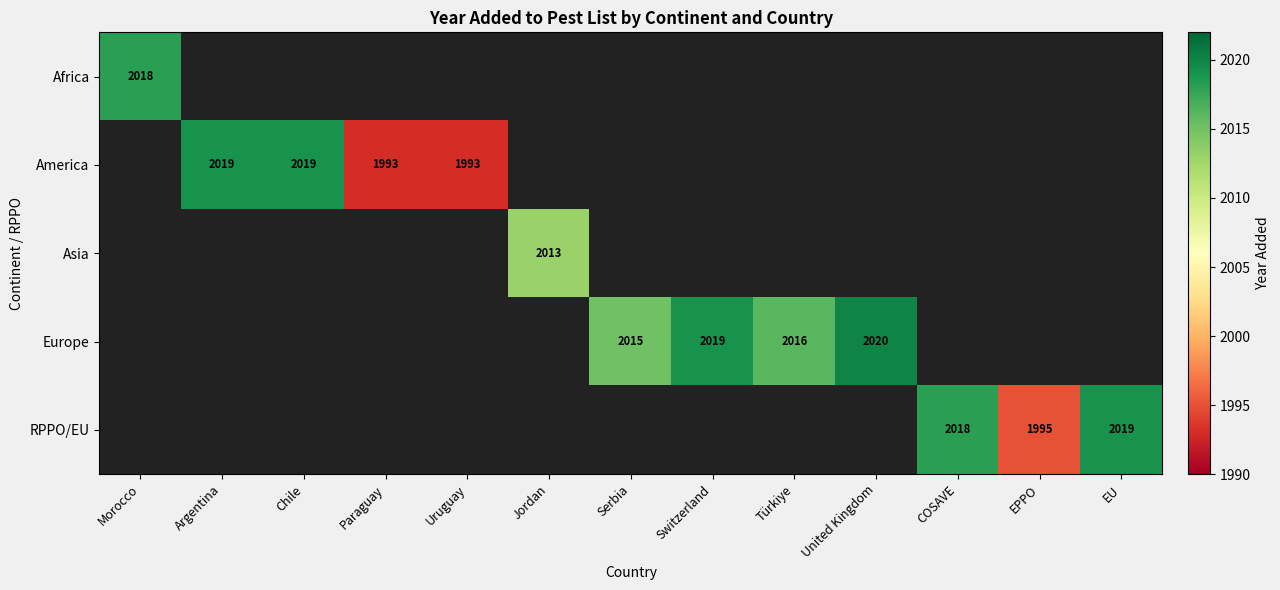

True or false: RPPO/EU has a value of 489 at EU.

False